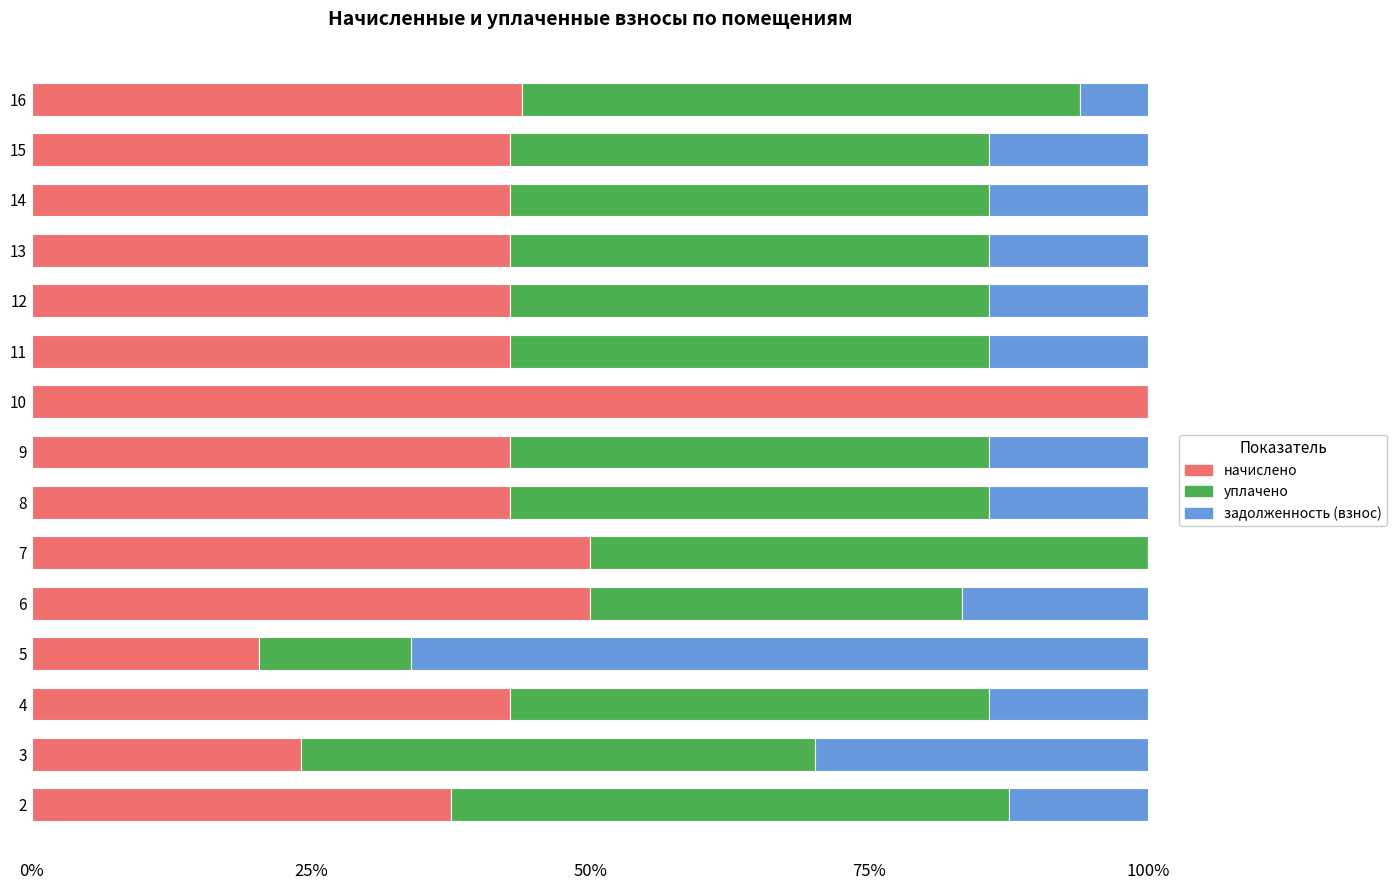

Between 10 and 15, which series saw the biggest shift?

начислено